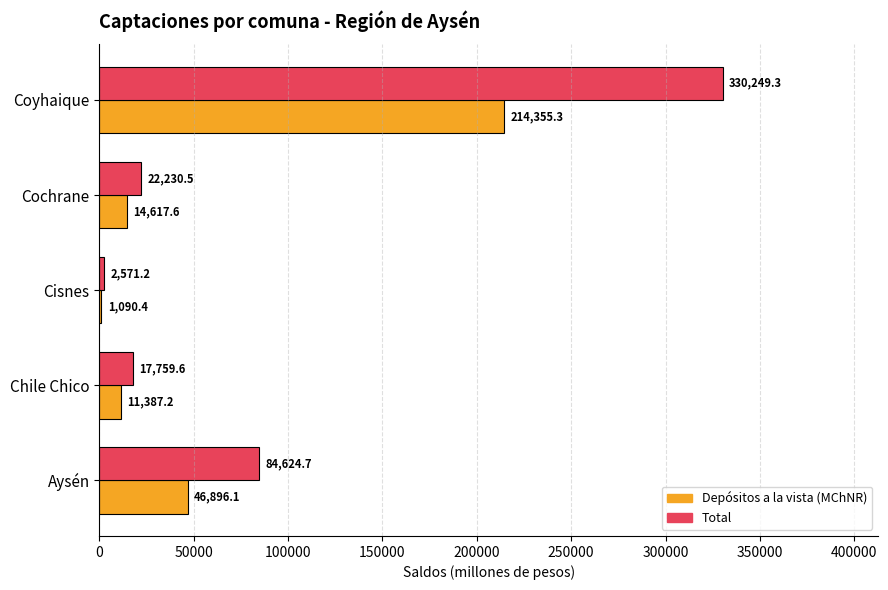

Count the number of data series in this chart.

2